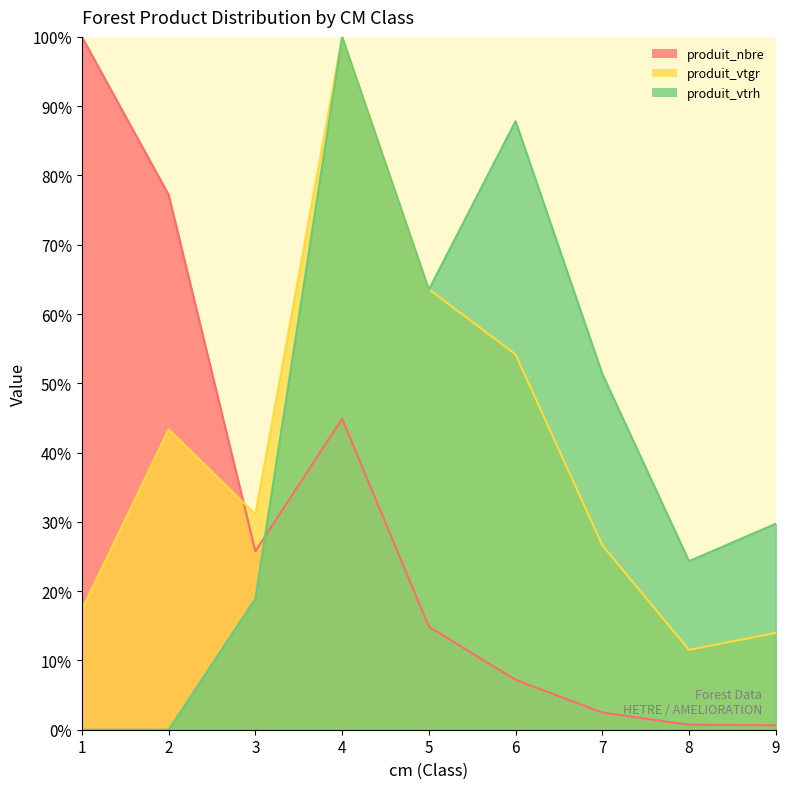

Is it true that produit_vtgr equals 19.1 at 5?

False